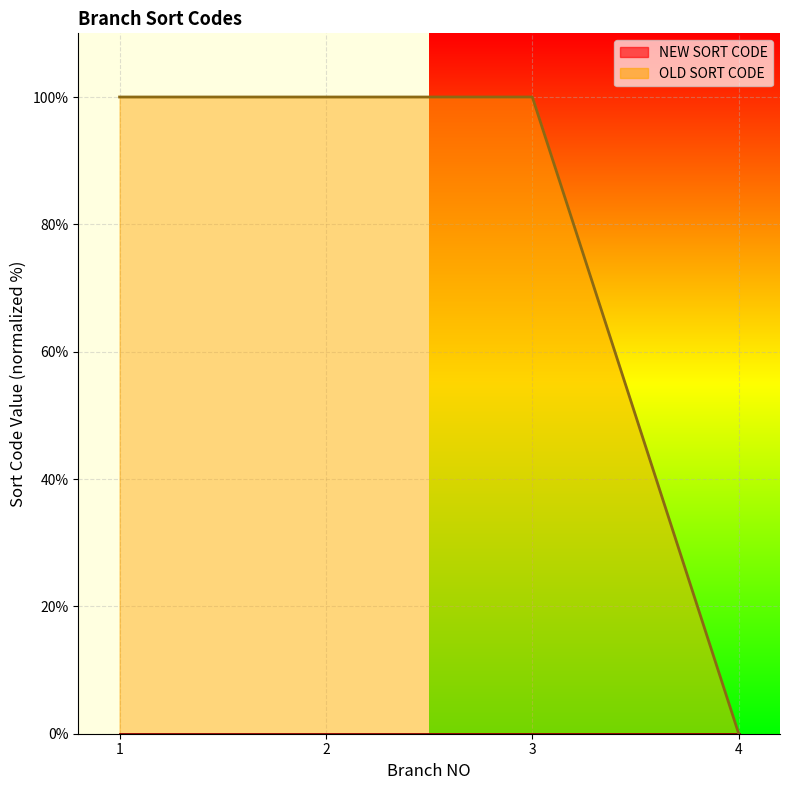

What is the sum of the NEW SORT CODE values at 2 and 3?

0.1